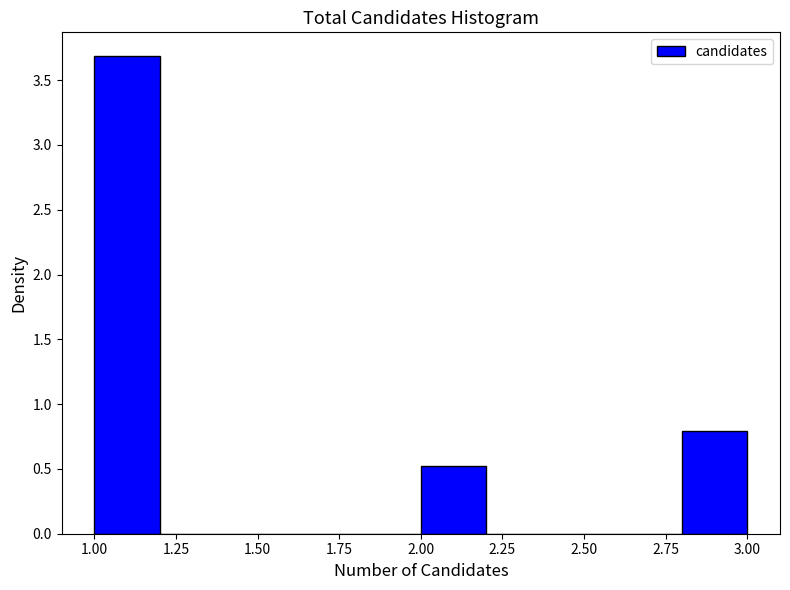

Reading left to right, list every bar in this chart as the range it spans on the x-axis followed by its height. The values are not printed on the chart, so give them approximately, as read against the axis.

1.0 to 1.2: 3.70
1.2 to 1.4: 0
1.4 to 1.6: 0
1.6 to 1.8: 0
1.8 to 2.0: 0
2.0 to 2.2: 0.55
2.2 to 2.4: 0
2.4 to 2.6: 0
2.6 to 2.8: 0
2.8 to 3.0: 0.80